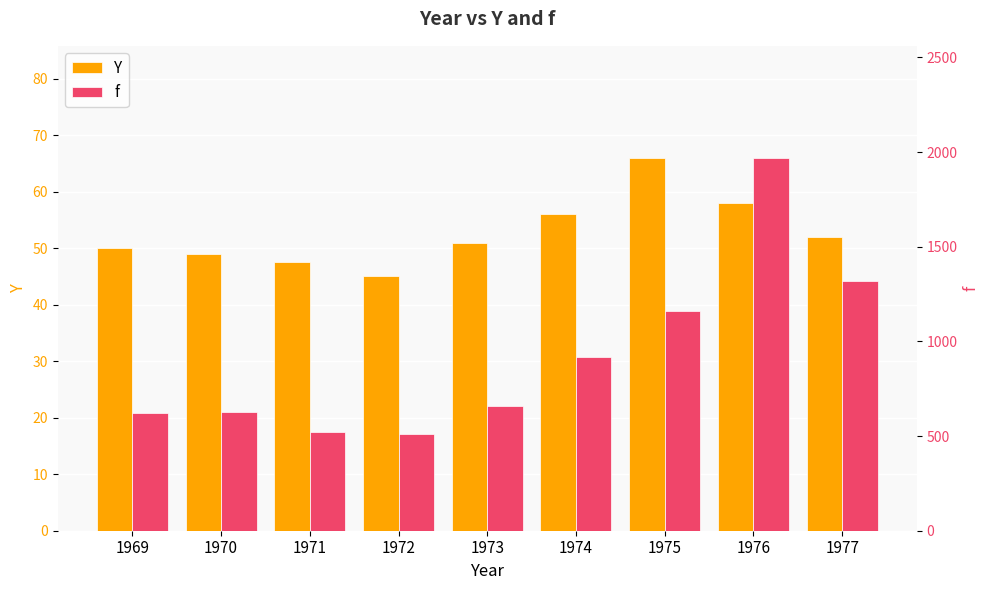

Is it true that Y equals 33.8 at 1969?

False